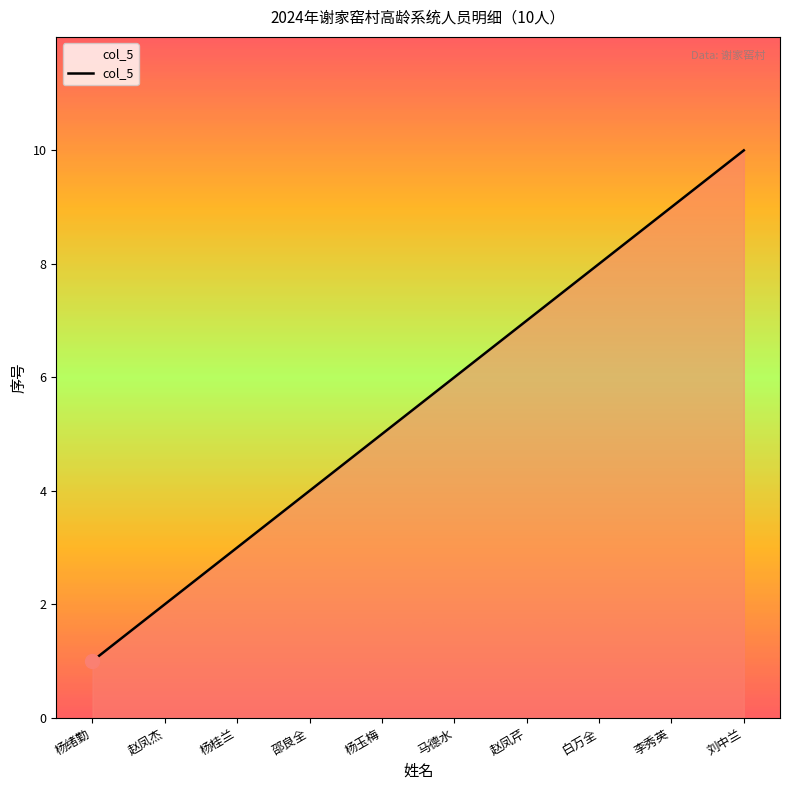

How many distinct data groups are displayed?

1